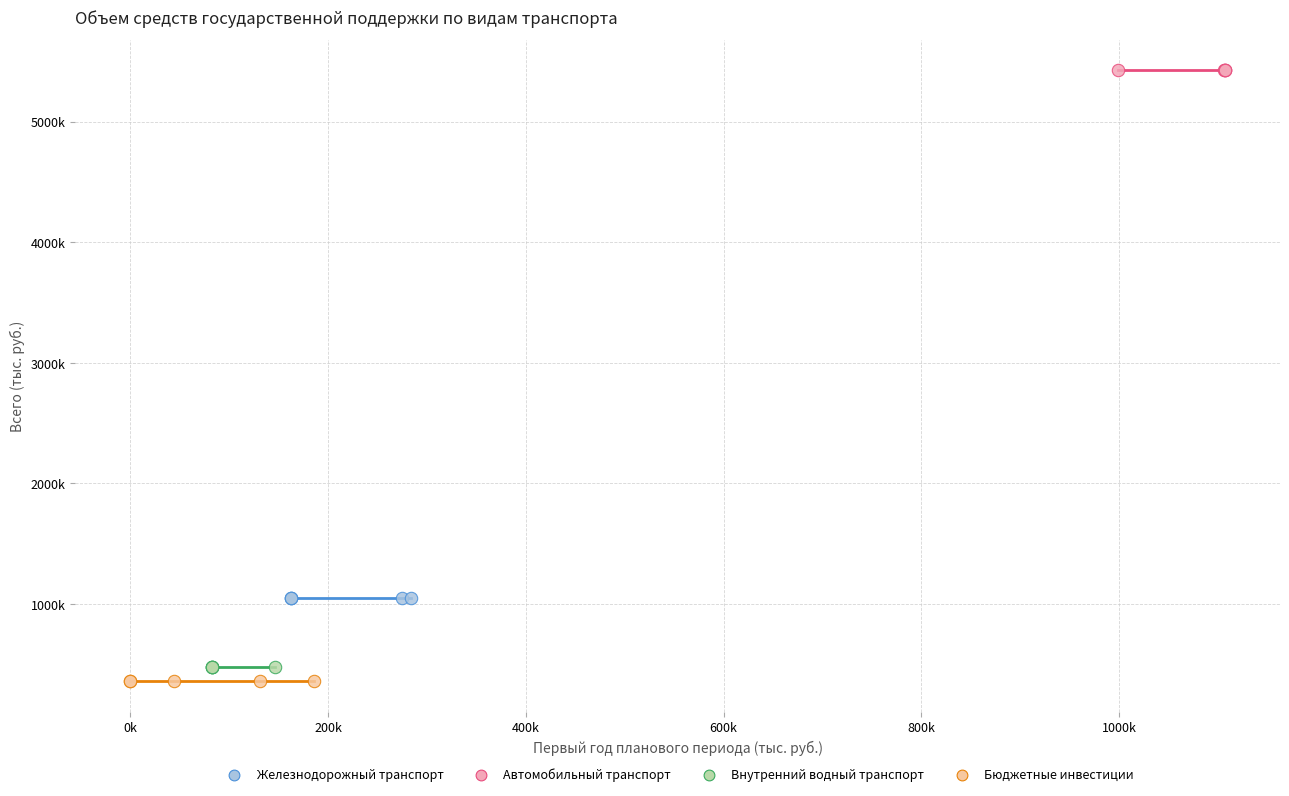

Which series contains the lowest Y value?

Бюджетные инвестиции